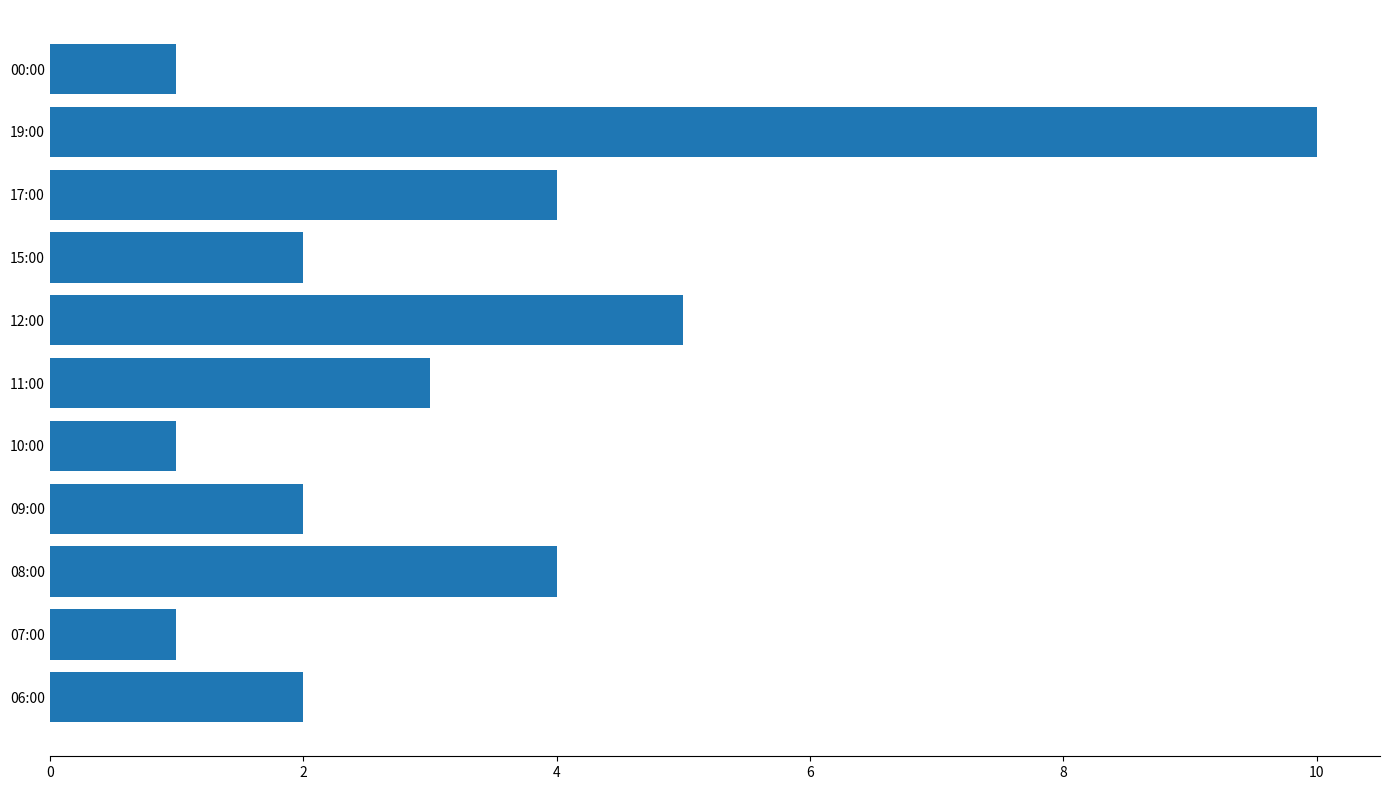

The chart shows a value of 1 at 00:00. True or false?

True